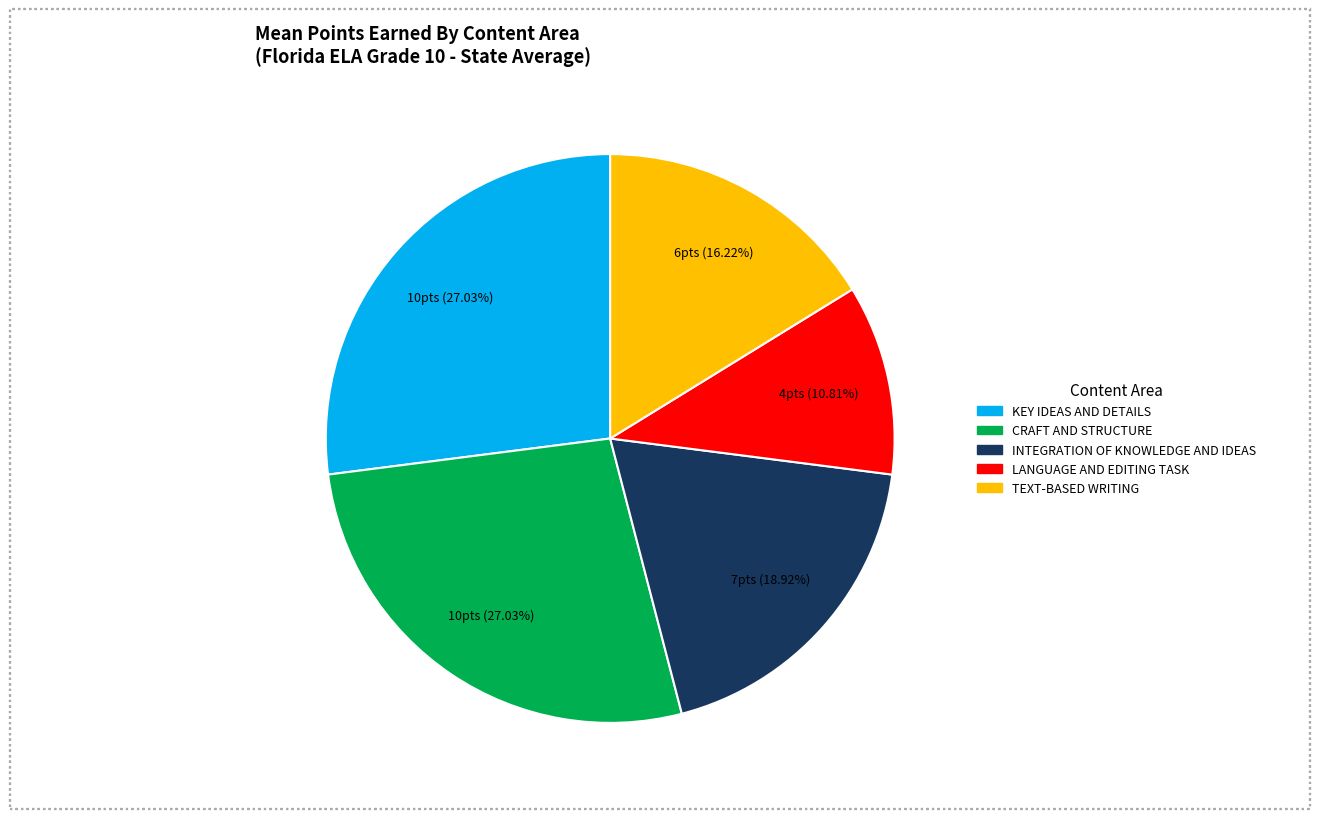

Does TEXT-BASED WRITING represent more than half of the total?

No